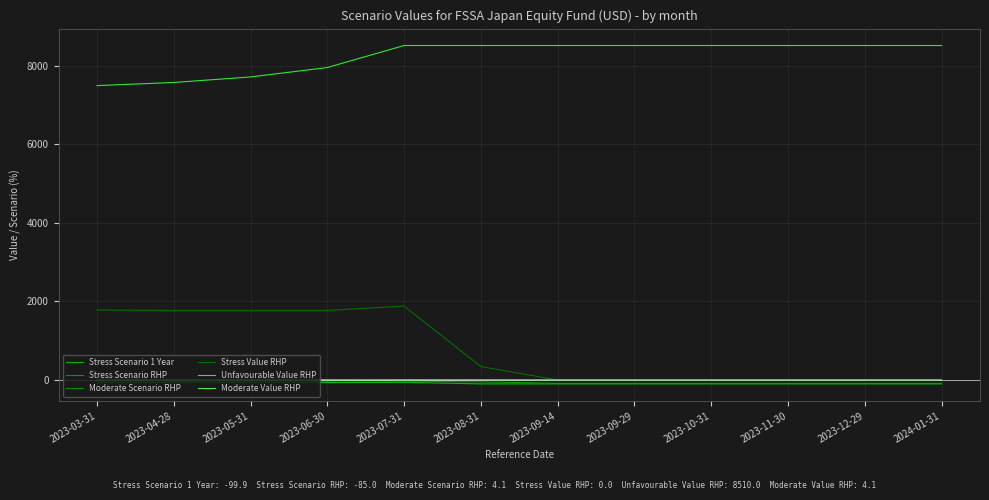

What is the difference between the highest and lowest values at 2023-05-31?

7776.0